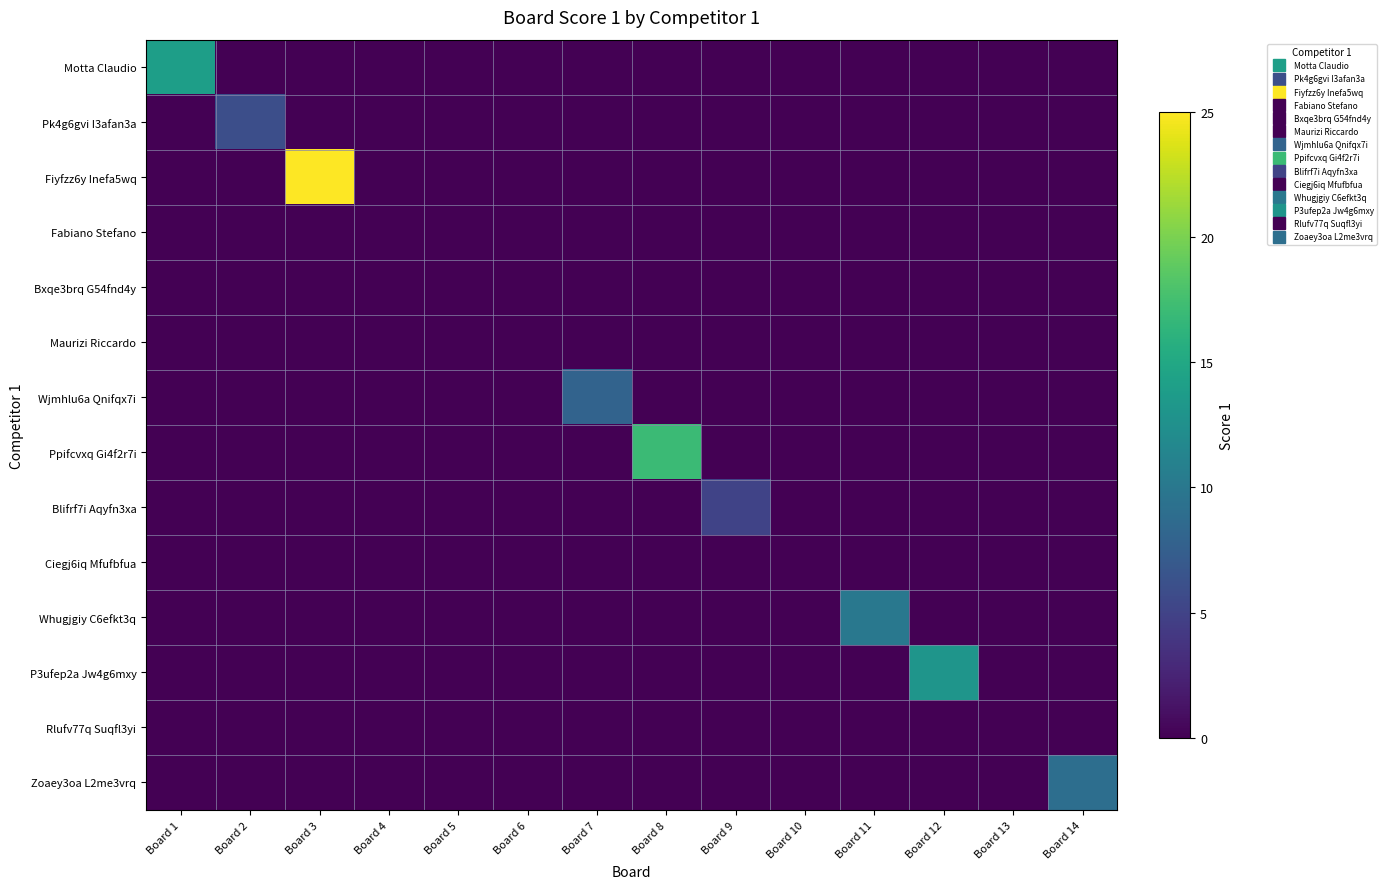

Which has a higher value, Board 5 or Board 13?

Board 5